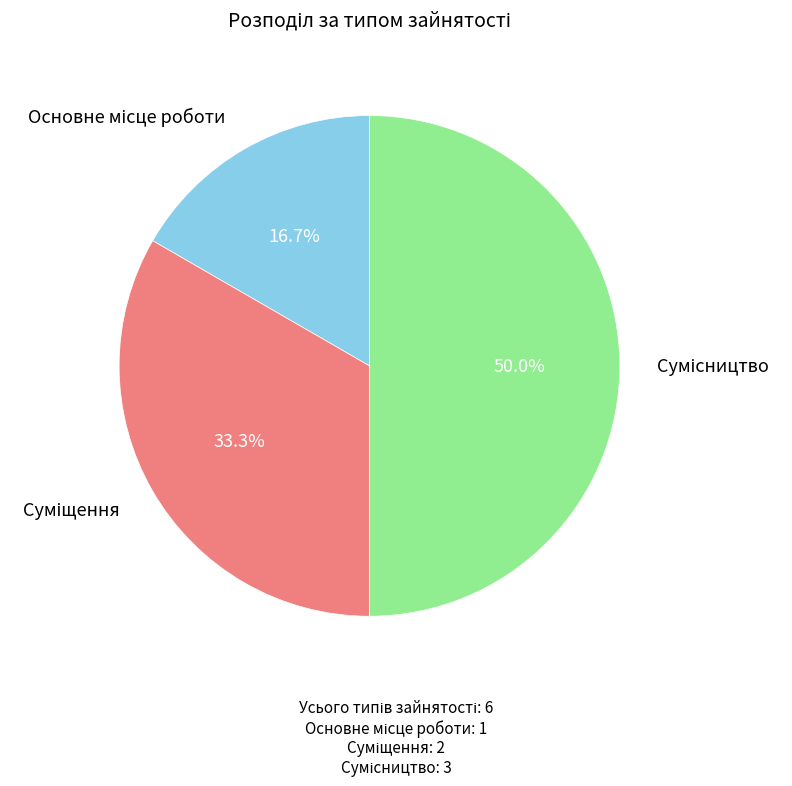

How many slices are in this pie chart?

3